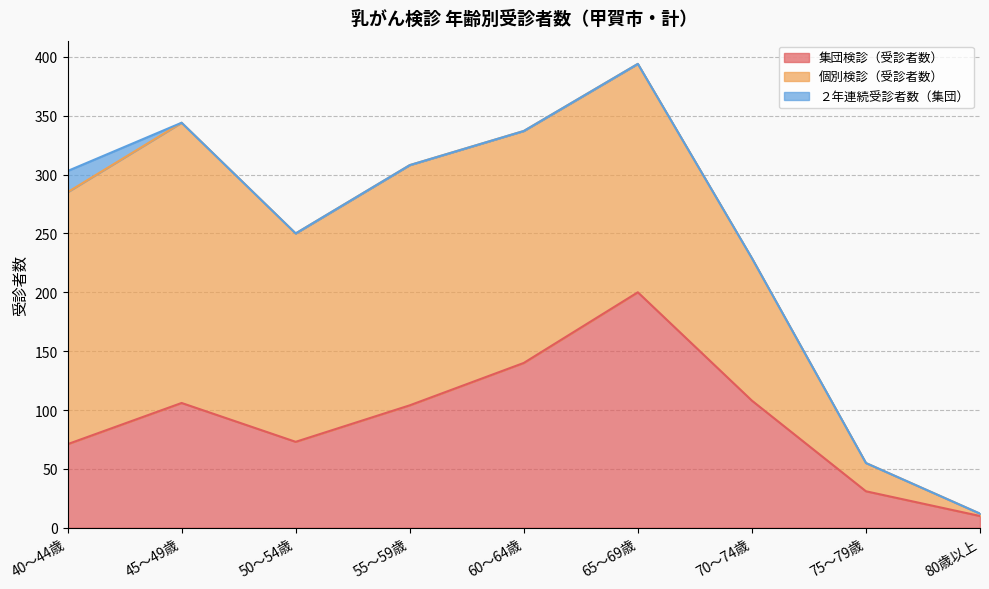

Reading left to right, list all the values displayed in this chart.

集団検診（受診者数）: 71	106	73	104	140	200	108	31	10
個別検診（受診者数）: 214	238	177	204	197	194	121	24	2
２年連続受診者数（集団）: 18	0	0	0	0	0	0	0	0